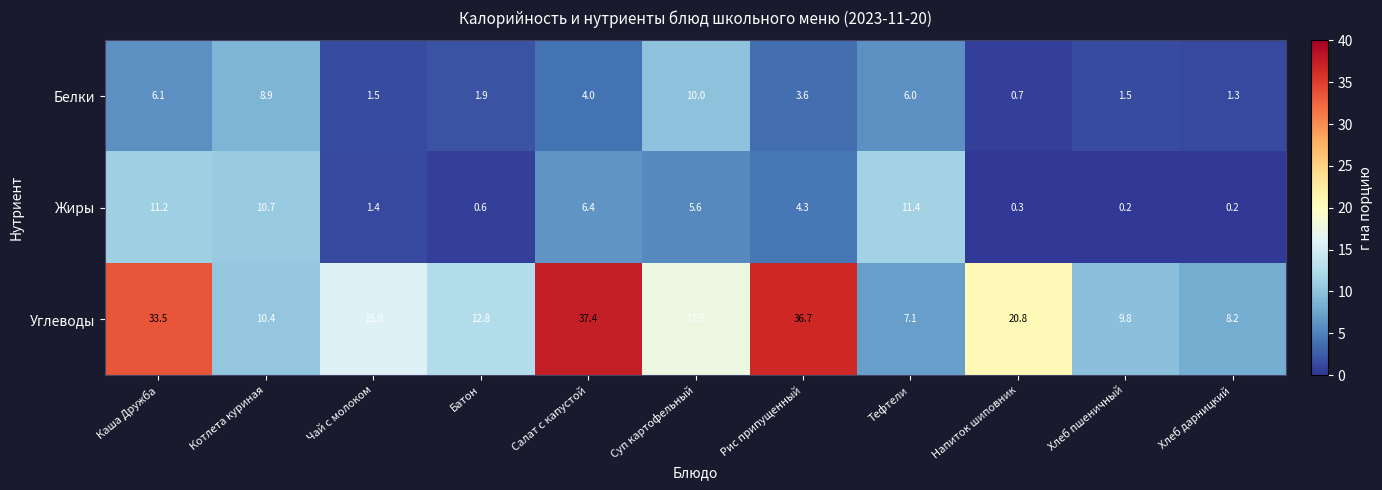

What is the minimum value for Белки?

0.7